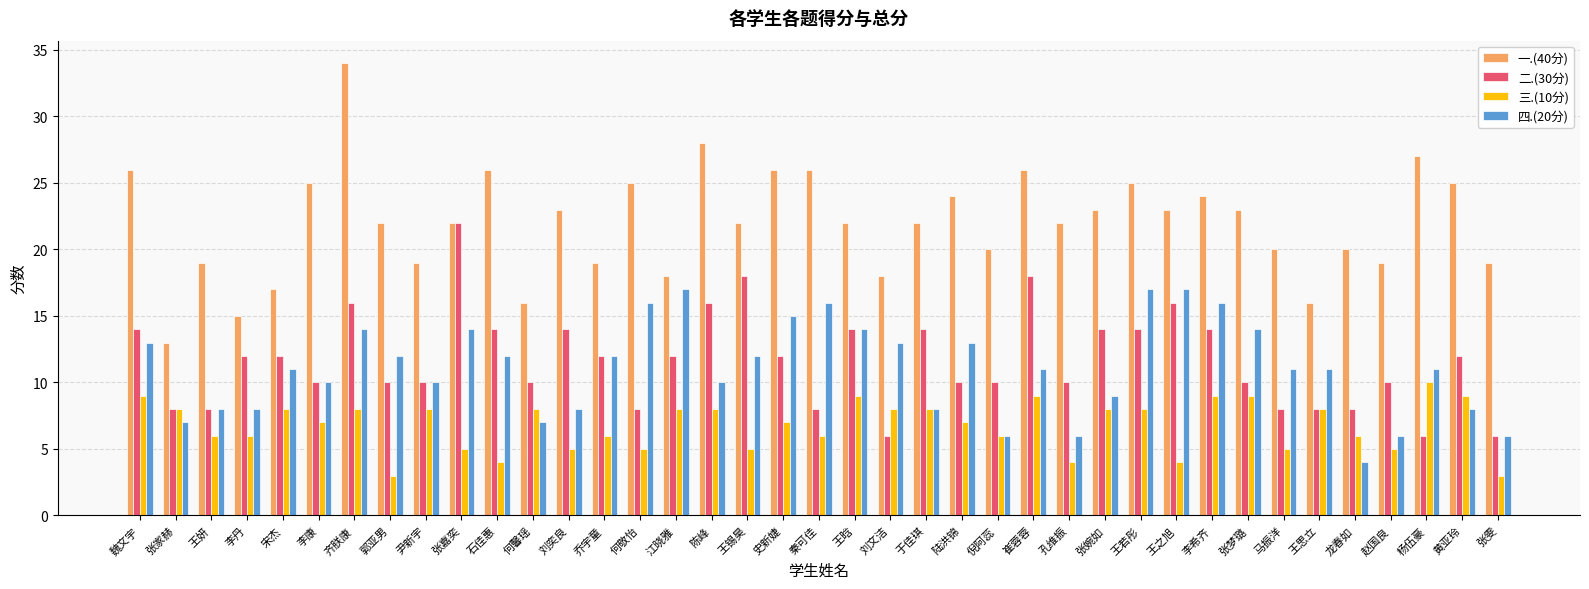

How many distinct data groups are displayed?

4